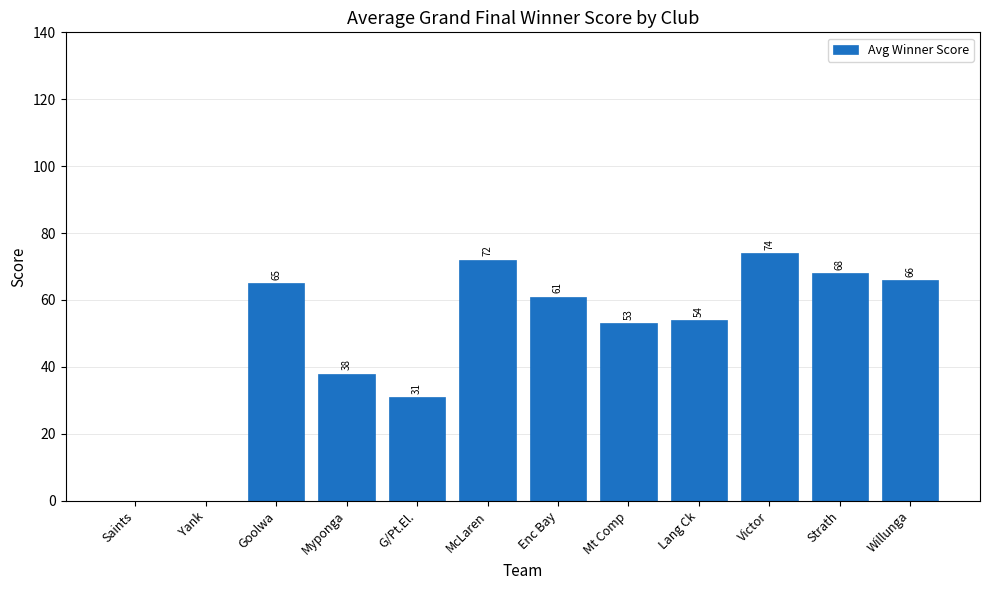

The chart shows a value of 31 at G/Pt.El.. True or false?

True